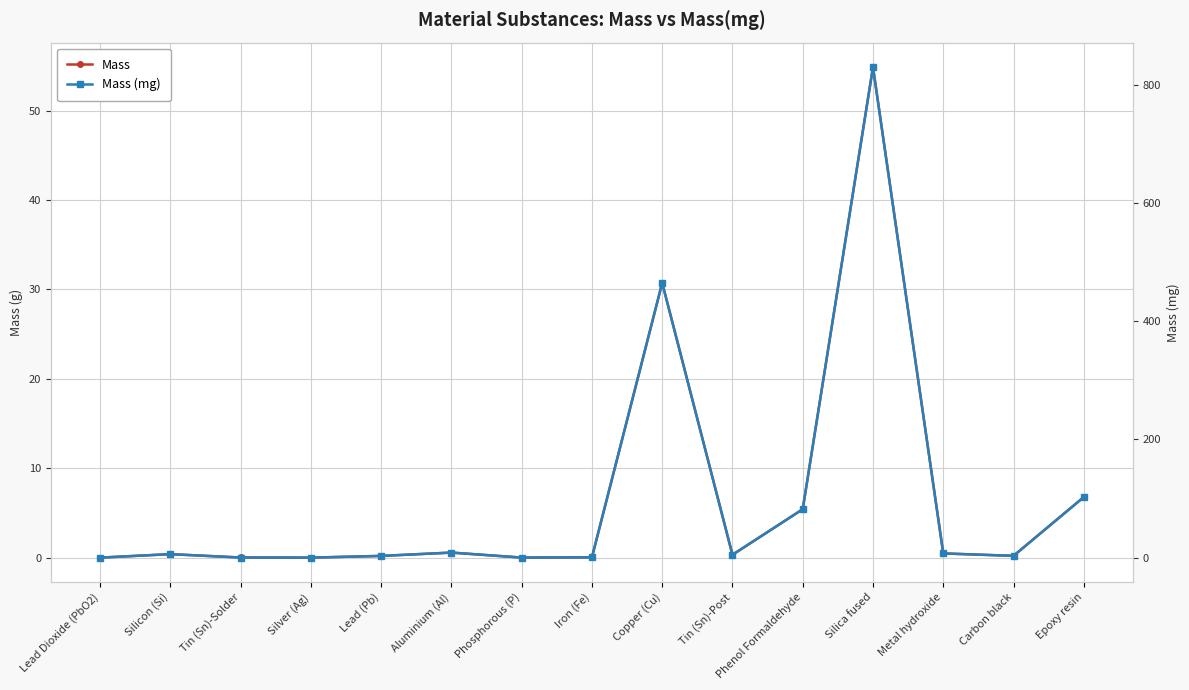

Reading left to right, transcribe all the data shown in this chart.

Mass: Lead Dioxide (PbO2)=0.0	Silicon (Si)=0.4	Tin (Sn)-Solder=0.0	Silver (Ag)=0.0	Lead (Pb)=0.2	Aluminium (Al)=0.6	Phosphorous (P)=0.0	Iron (Fe)=0.0	Copper (Cu)=30.7	Tin (Sn)-Post=0.3	Phenol Formaldehyde=5.4	Silica fused=54.9	Metal hydroxide=0.5	Carbon black=0.2	Epoxy resin=6.8
Mass (mg): Lead Dioxide (PbO2)=0.1	Silicon (Si)=5.9	Tin (Sn)-Solder=0.2	Silver (Ag)=0.0	Lead (Pb)=3.0	Aluminium (Al)=8.6	Phosphorous (P)=0.1	Iron (Fe)=0.5	Copper (Cu)=464.8	Tin (Sn)-Post=4.8	Phenol Formaldehyde=82.0	Silica fused=829.8	Metal hydroxide=7.2	Carbon black=3.1	Epoxy resin=102.5